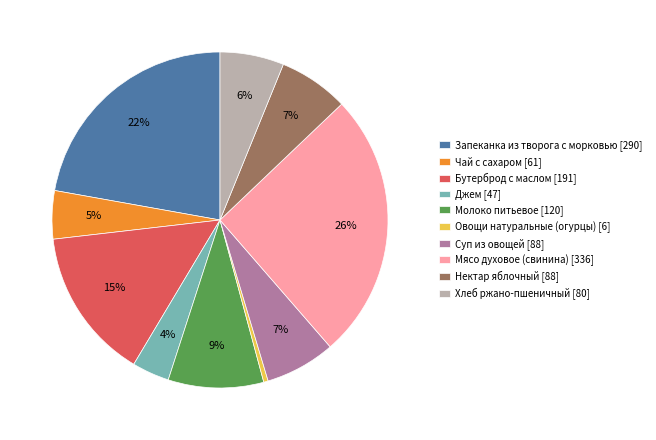

Which has a higher value, Овощи натуральные (огурцы) or Чай с сахаром?

Чай с сахаром